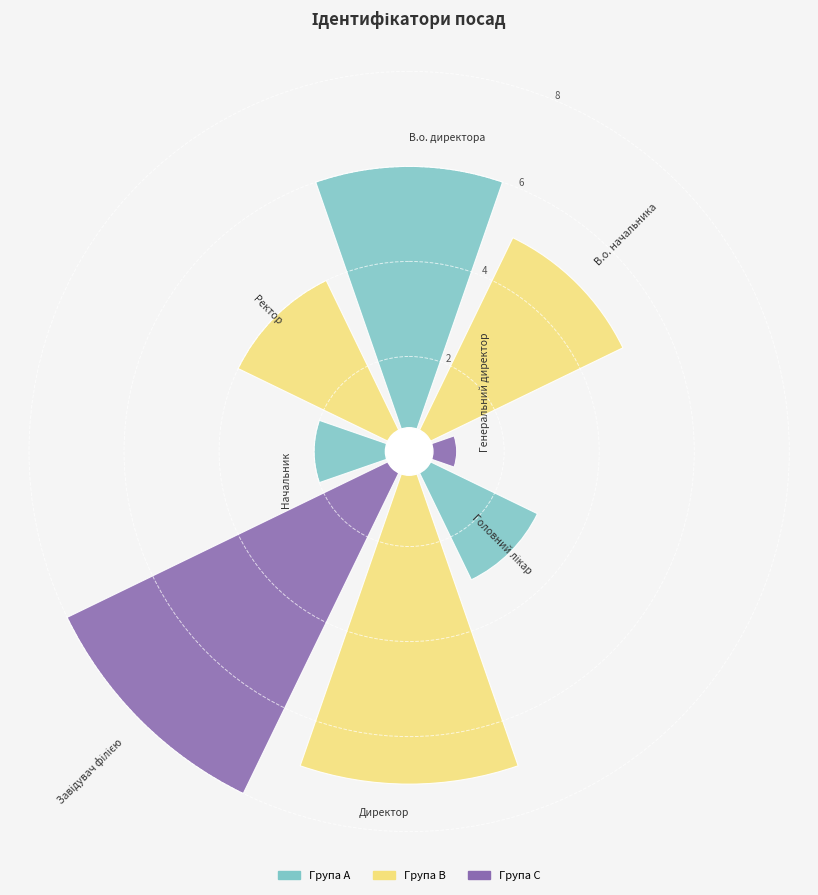

What is the difference between the maximum and minimum values?

7